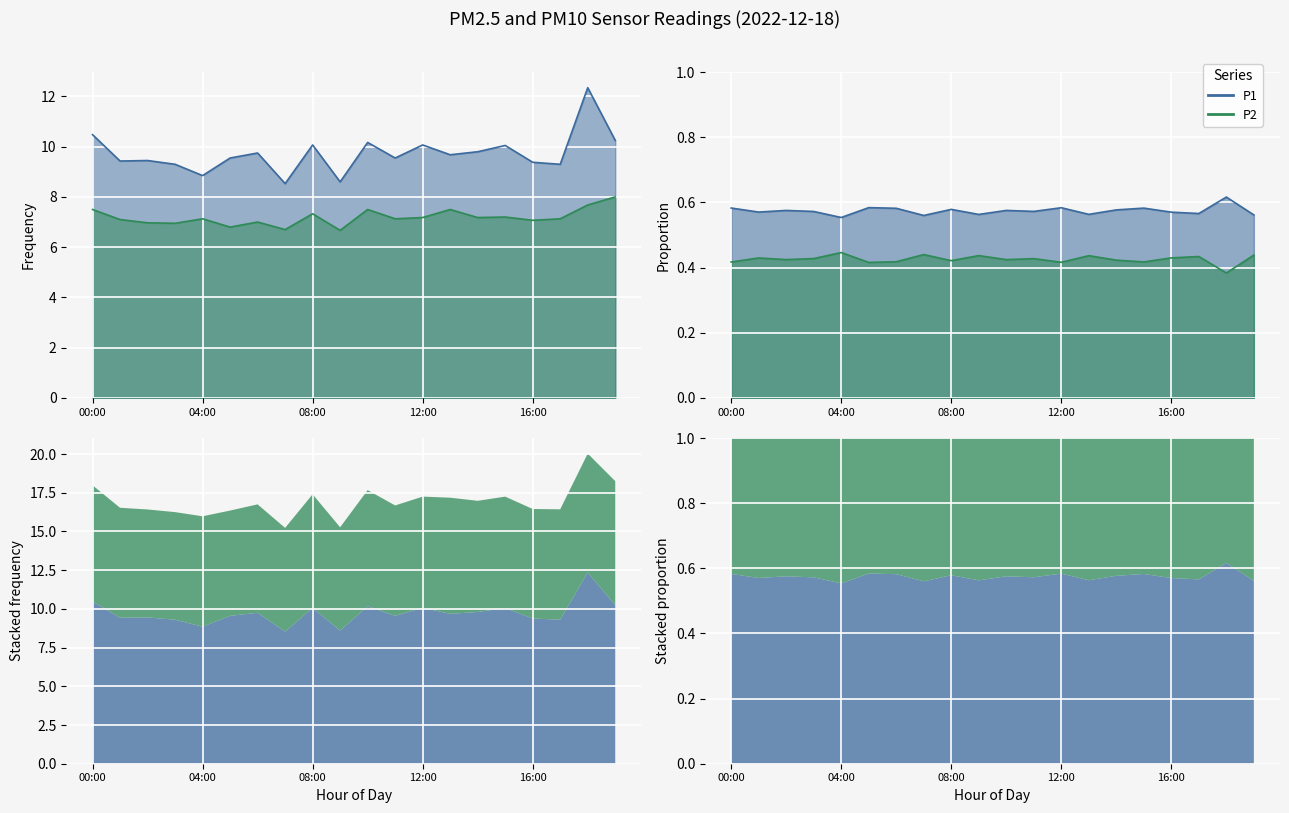

List the series in order of their peak value, highest first.

P1, P2